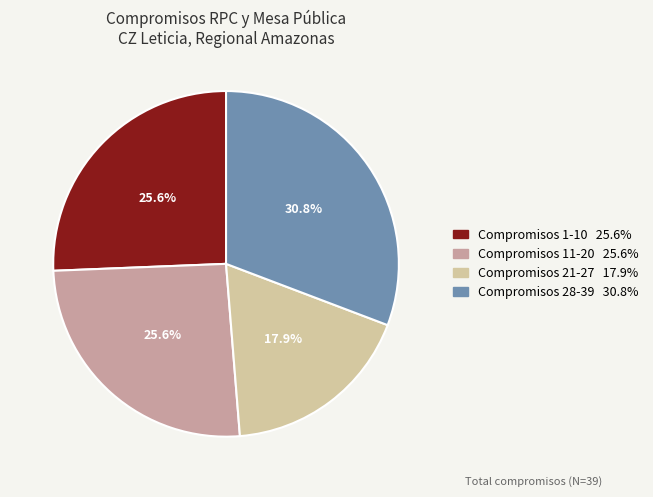

Does any single category account for the majority?

No